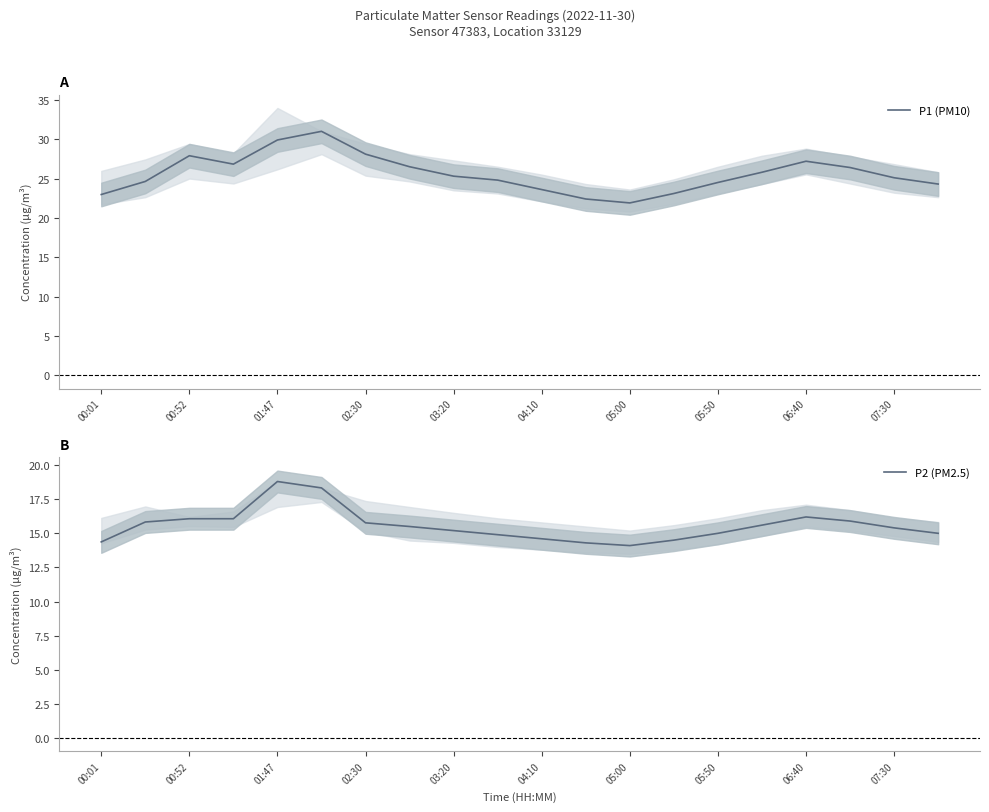

What is the difference between the maximum and second lowest values in the P1 (PM10) series?

8.6